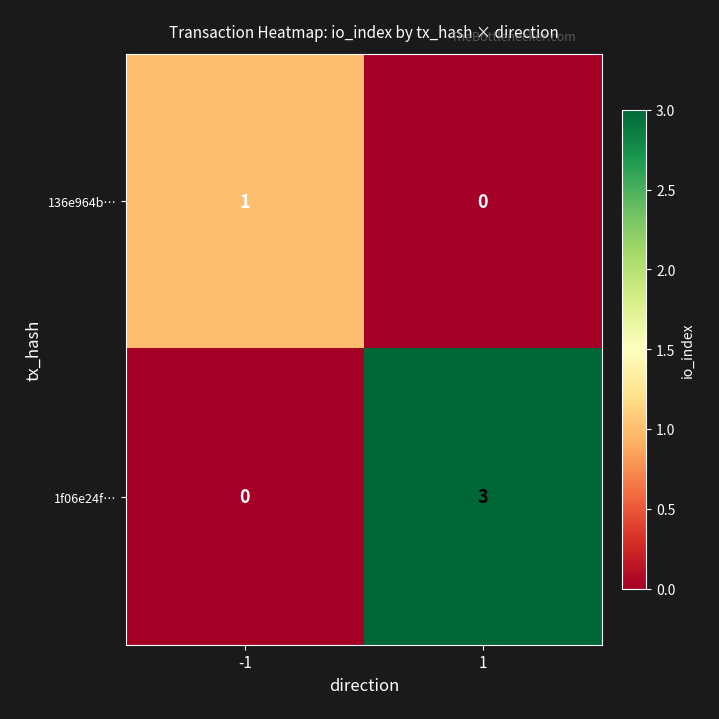

Rank the series by their maximum value, from highest to lowest.

1f06e24f…, 136e964b…